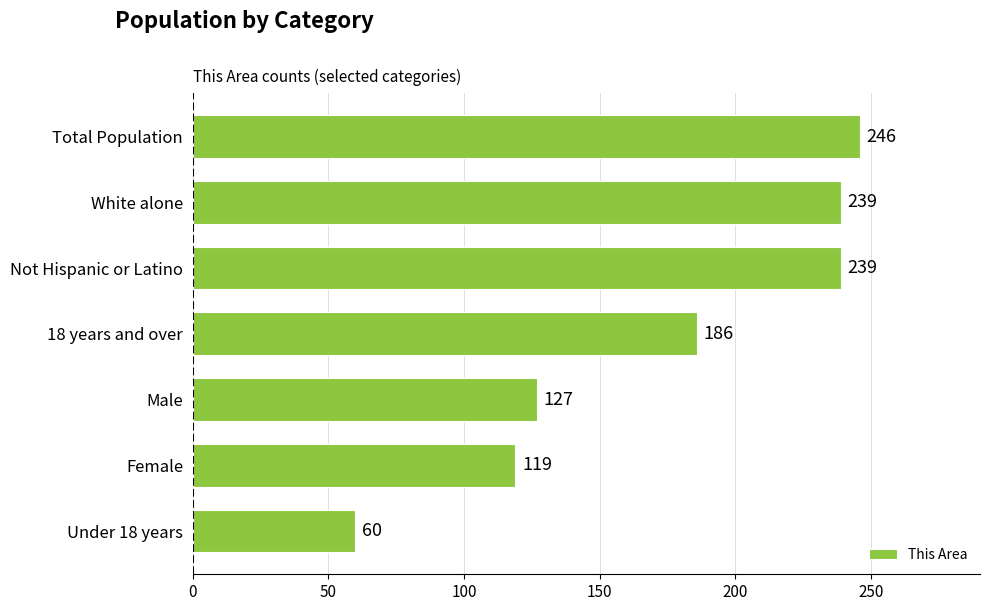

The value at Not Hispanic or Latino is 239. True or false?

True